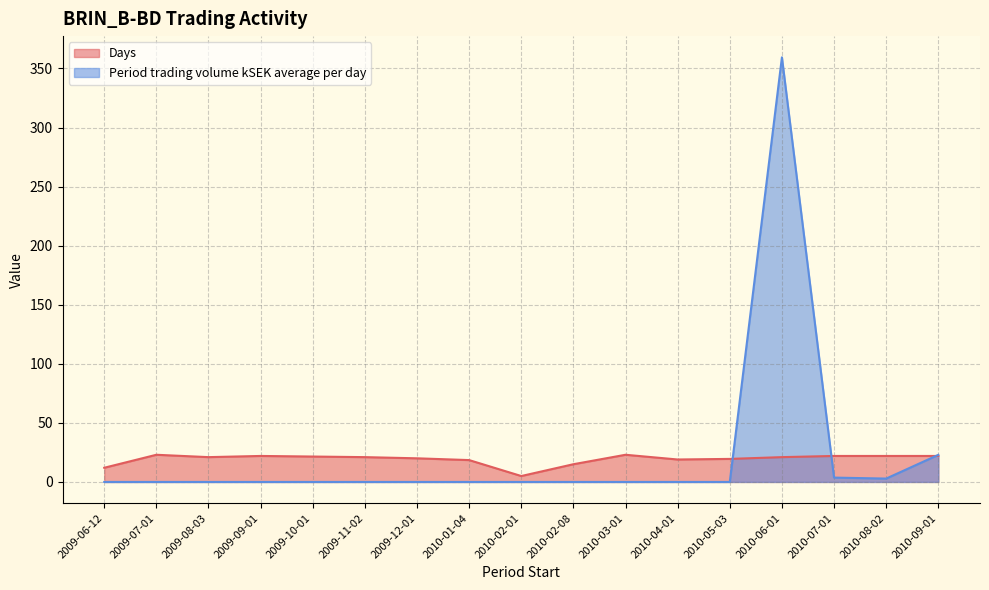

Where does the Days series first go above 21?

2009-07-01